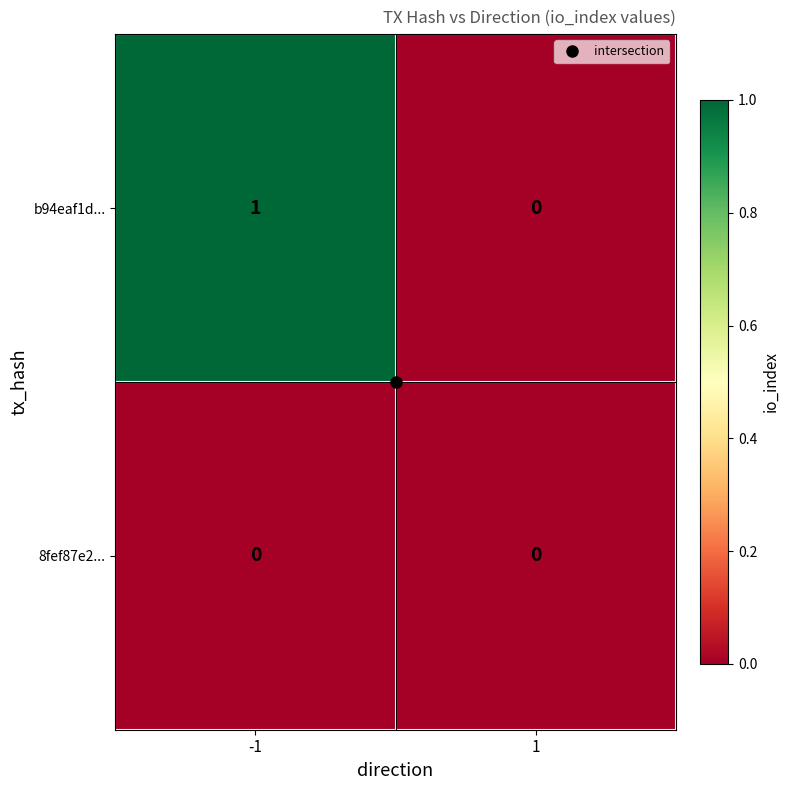

The b94eaf1d... series shows 0 at 1. True or false?

True